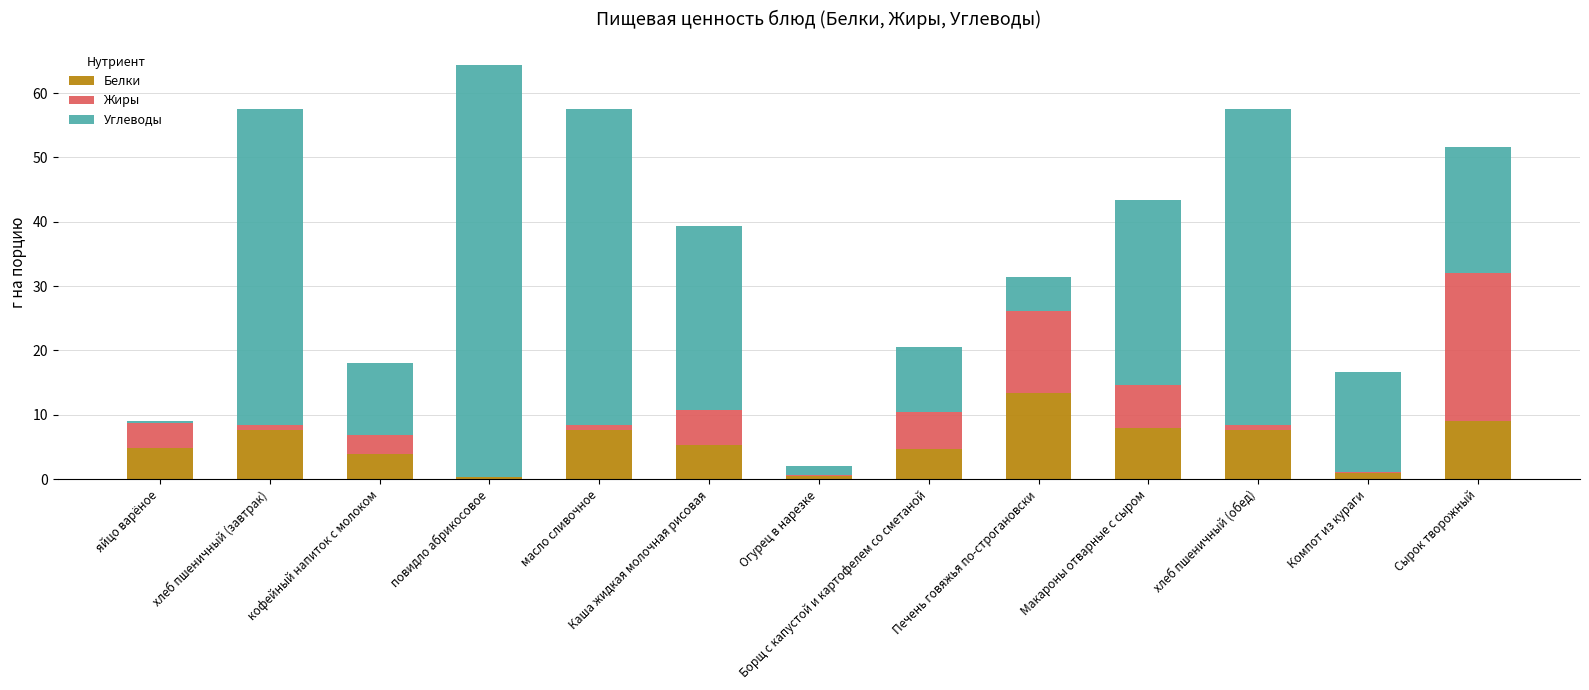

At which category is the sum across all series the highest?

повидло абрикосовое